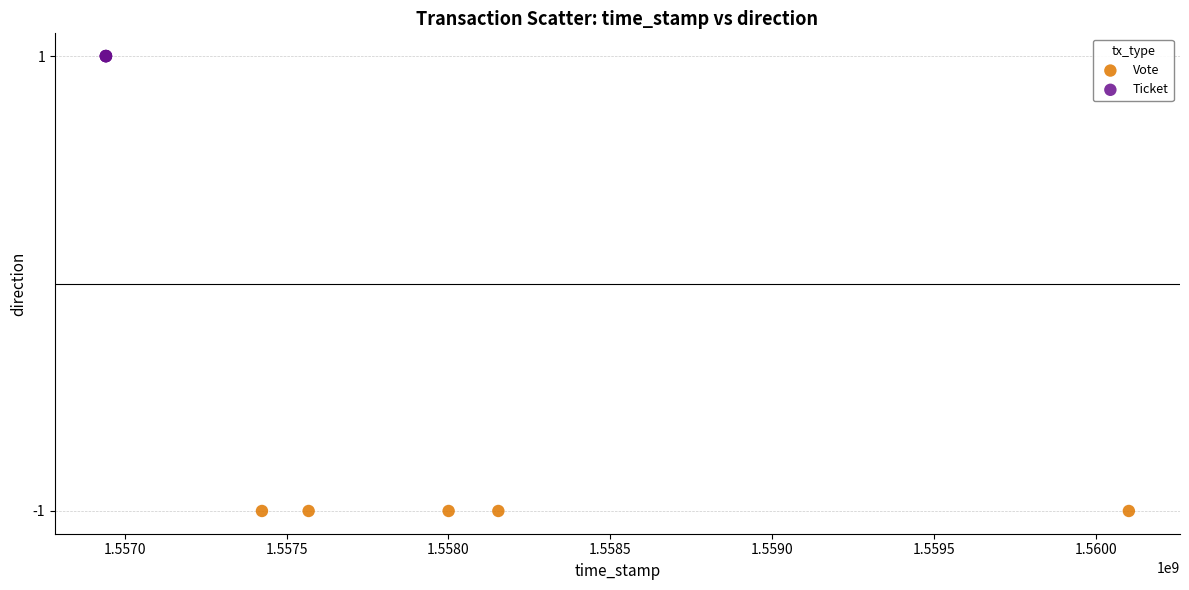

Which series reaches the maximum Y coordinate?

Ticket